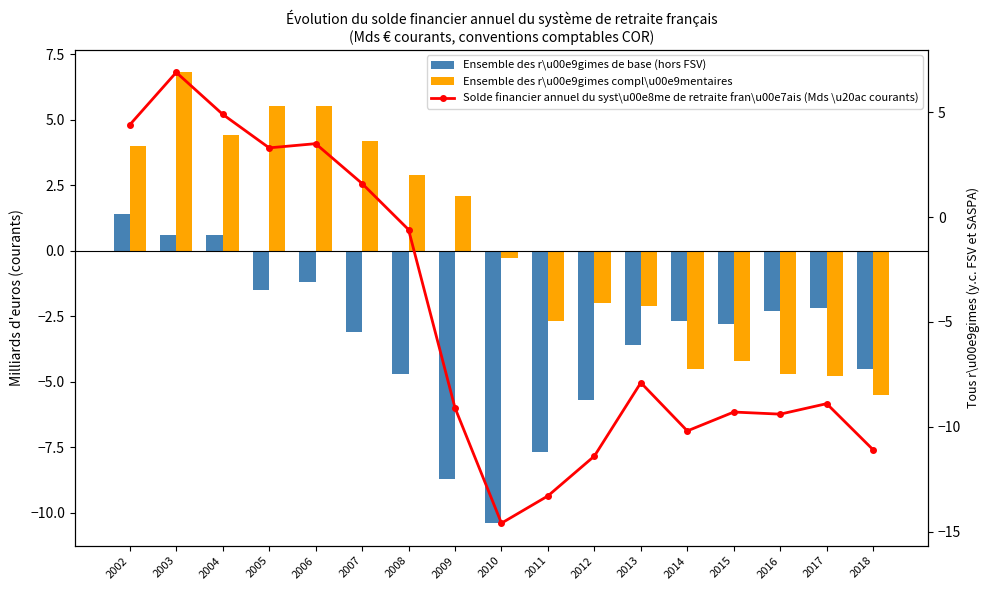

Which series has the largest total across all categories?

Ensemble des r\u00e9gimes compl\u00e9mentaires